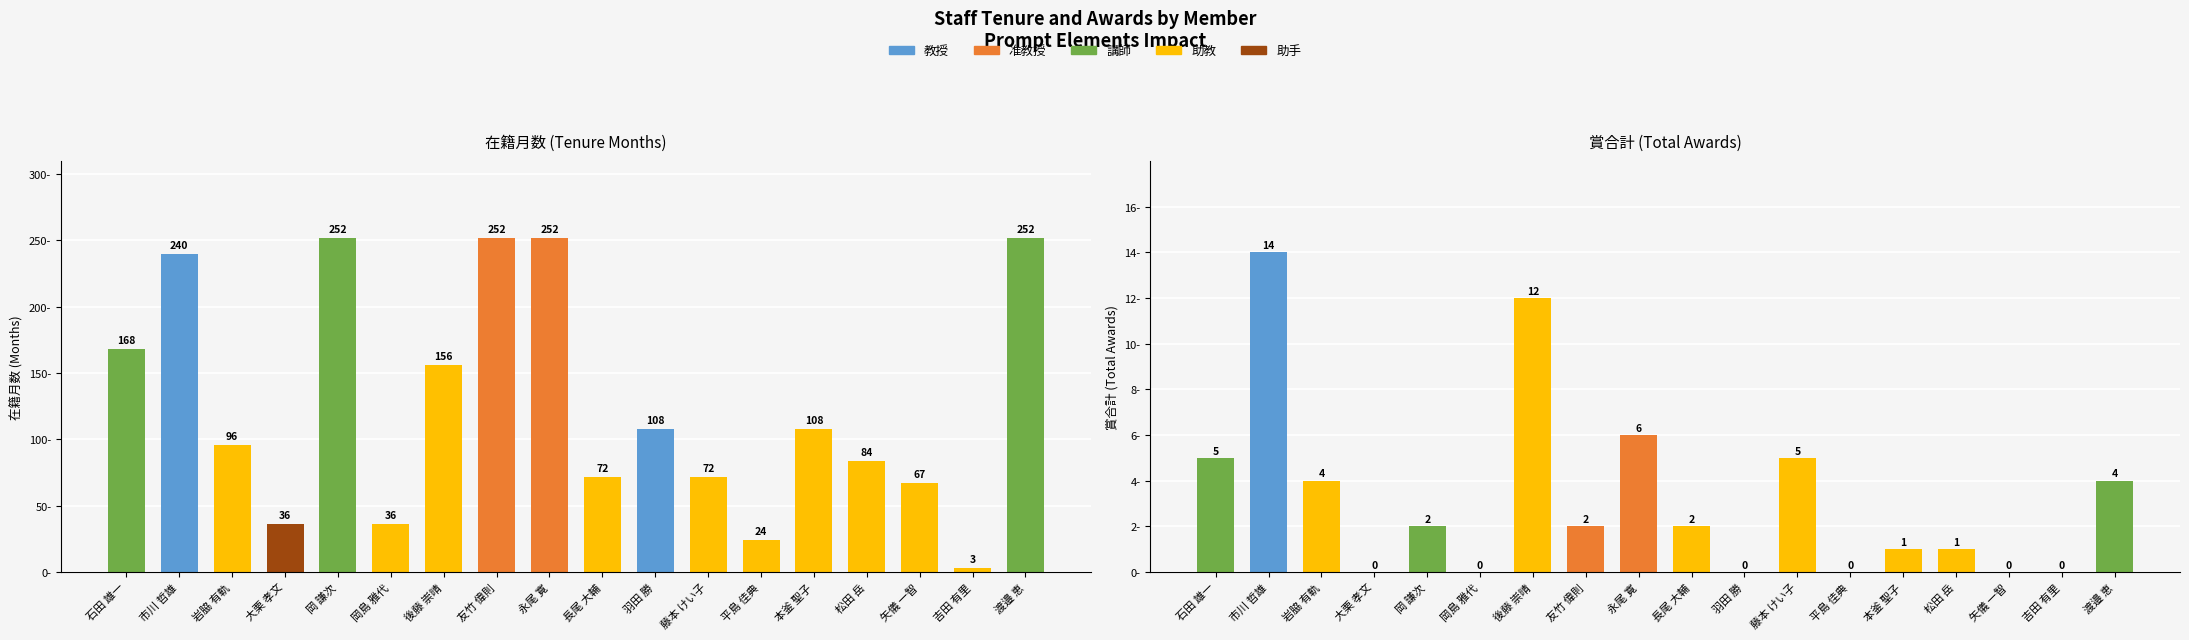

How many bars are there in total?

36